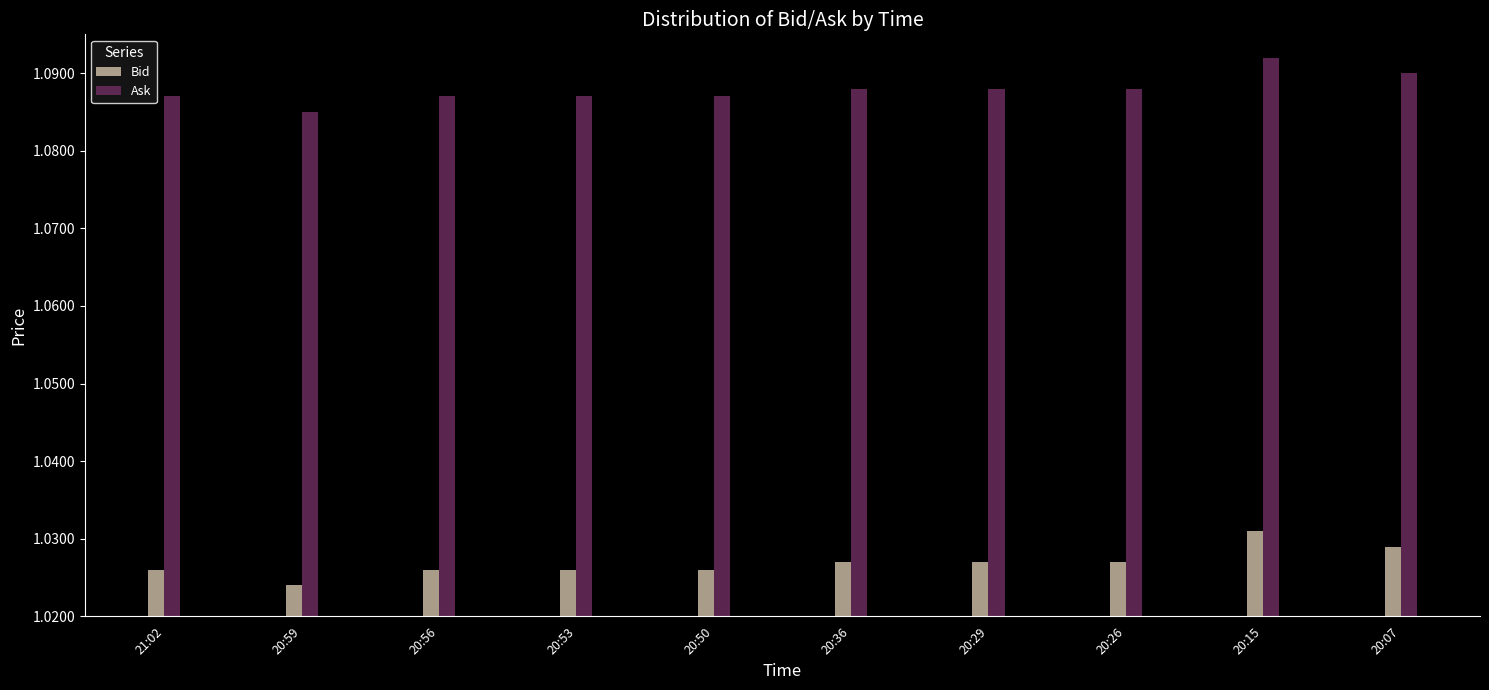

Is it true that Bid equals 1.4 at 20:50?

False